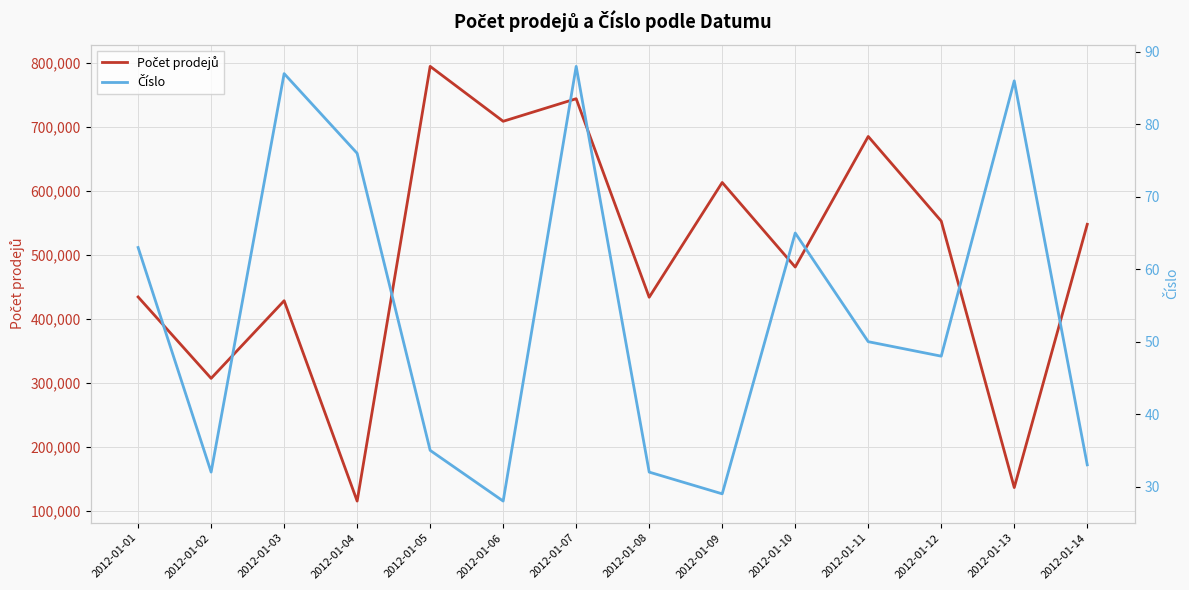

What is the approximate value of Číslo at 2012-01-01?

63